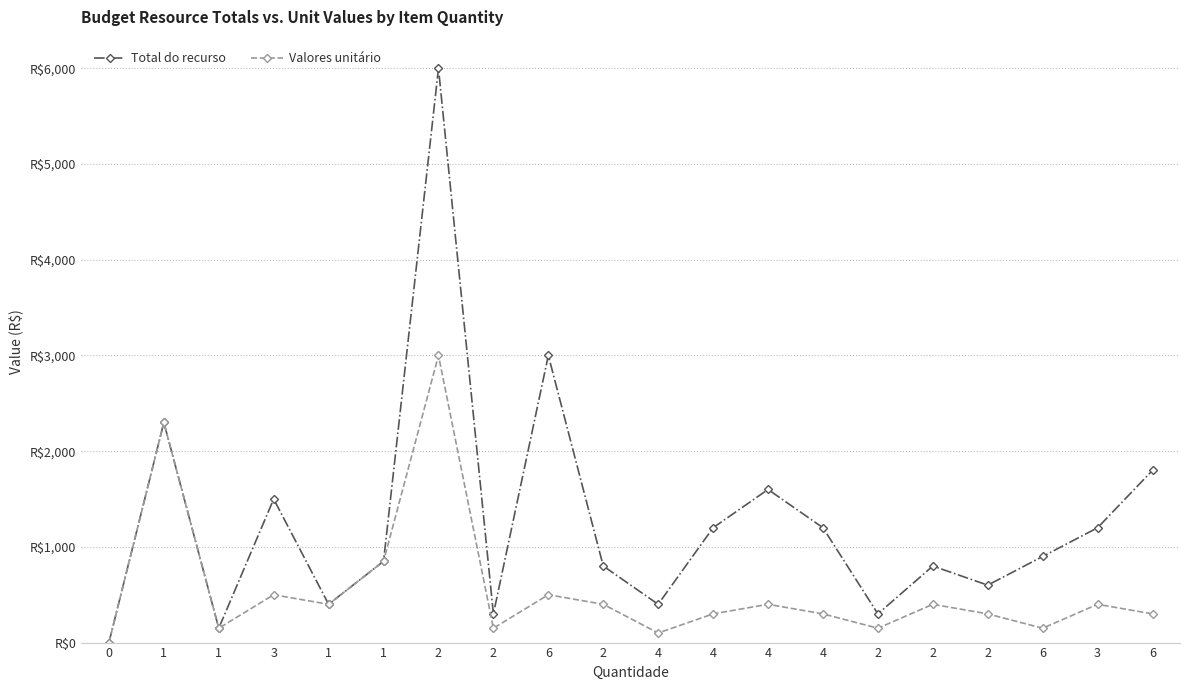

Does the chart have visible grid lines?

Yes